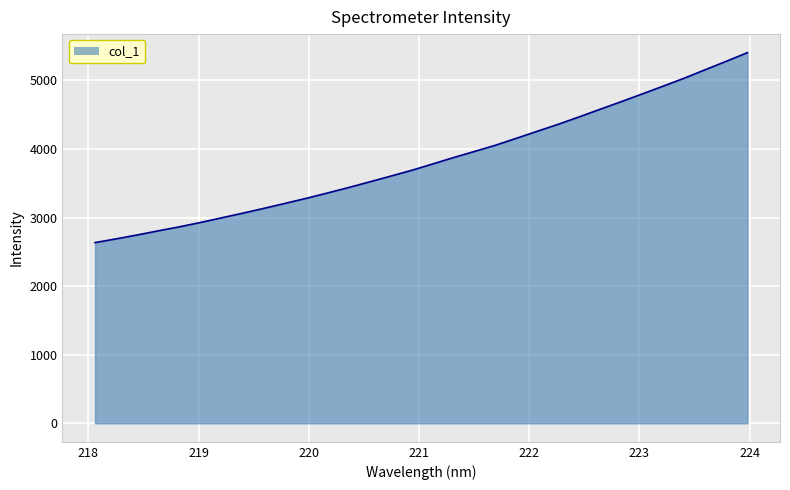

Does the chart display data point markers on the line(s)?

No